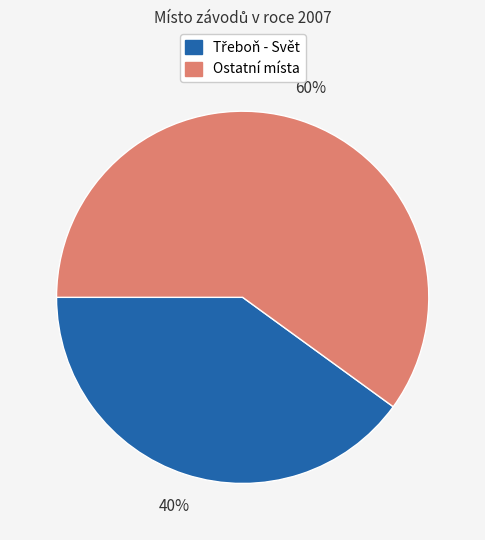

To the nearest percent, what is the average slice percentage?

50%